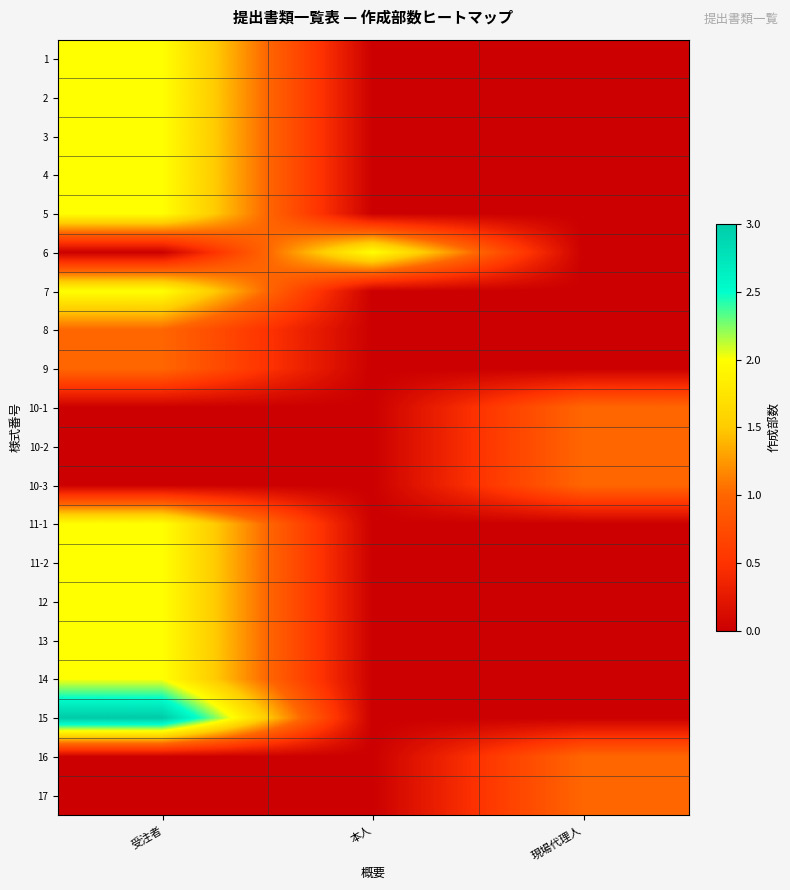

What is the maximum value shown in the chart?

3